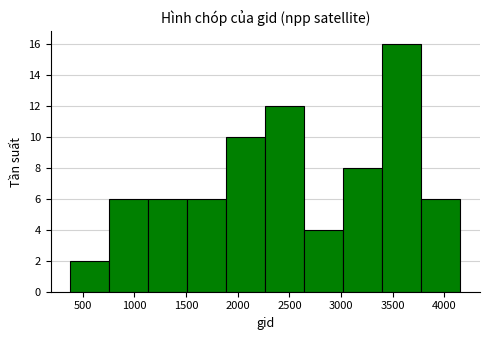

Reading left to right, transcribe this chart: for each bar, give the range it covers on the x-axis and its height. Neither the bar edges nor the heights are printed on the chart, so give them approximately, as read against the axes.

400 to 750: 2
750 to 1150: 6
1150 to 1500: 6
1500 to 1900: 6
1900 to 2250: 10
2250 to 2650: 12
2650 to 3000: 4
3000 to 3400: 8
3400 to 3800: 16
3800 to 4150: 6